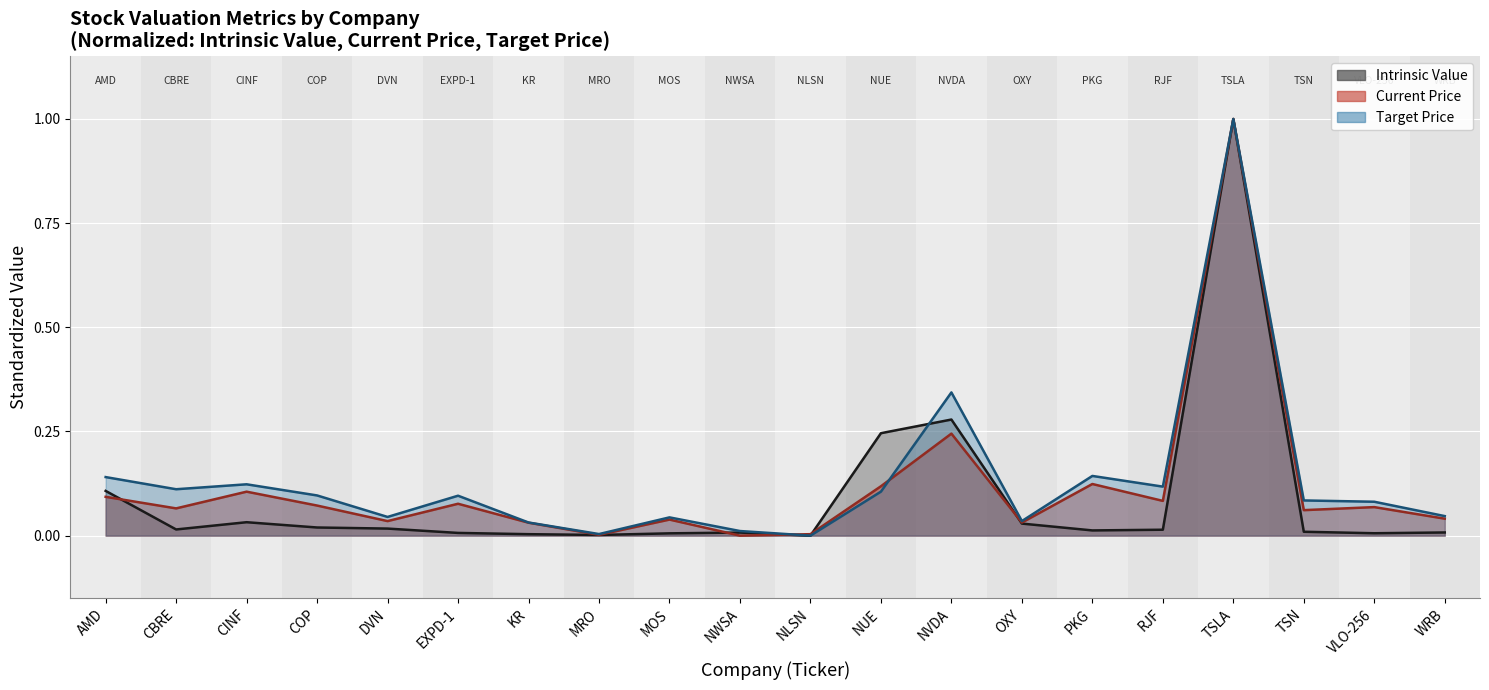

At which label is Intrinsic Value closest to 0?

NLSN